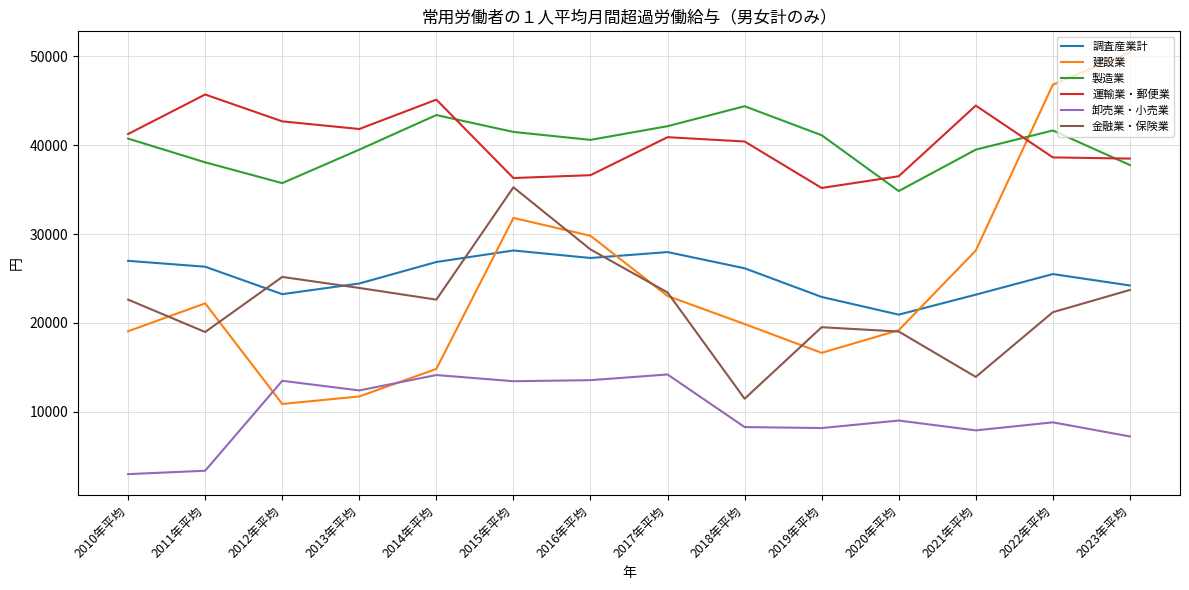

Is the value of 建設業 at 2013年平均 greater than the value of 卸売業・小売業 at 2016年平均?

No